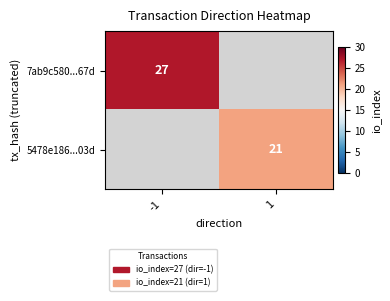

Is it true that 7ab9c580...67d equals 27 at -1?

True